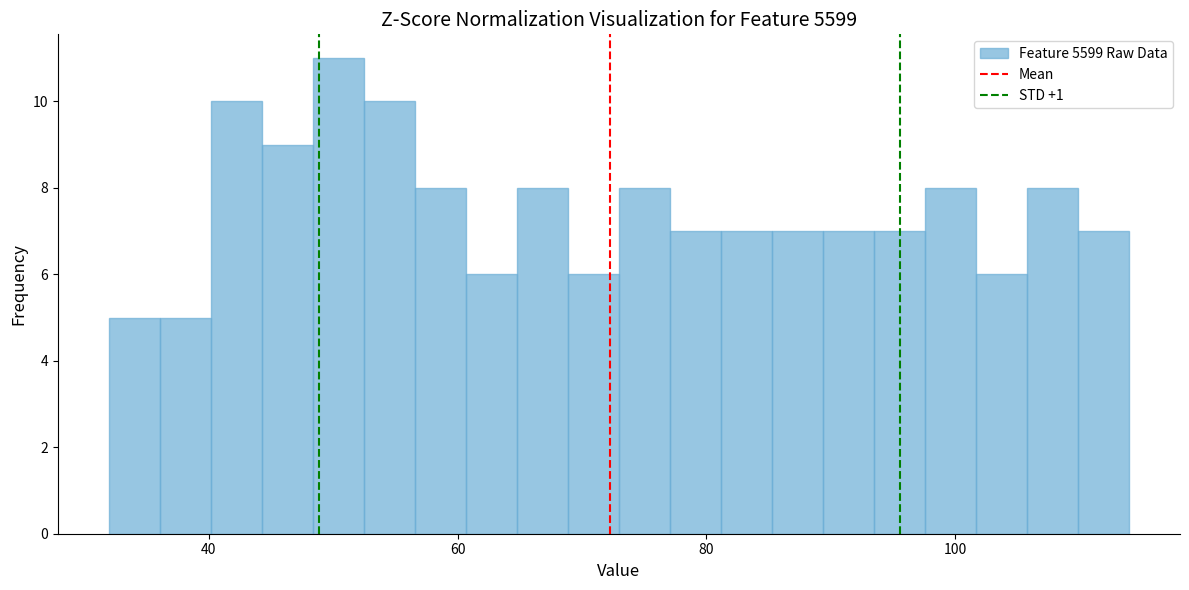

Read against the x-axis, roughly where is the centre of the tallest bar?

50